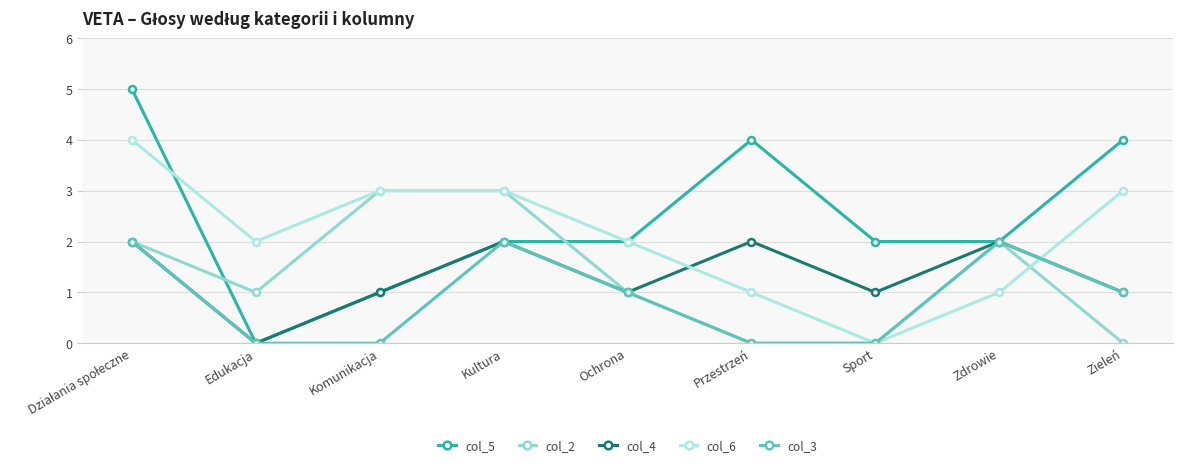

At which category does the chart reach its minimum across all series?

Edukacja